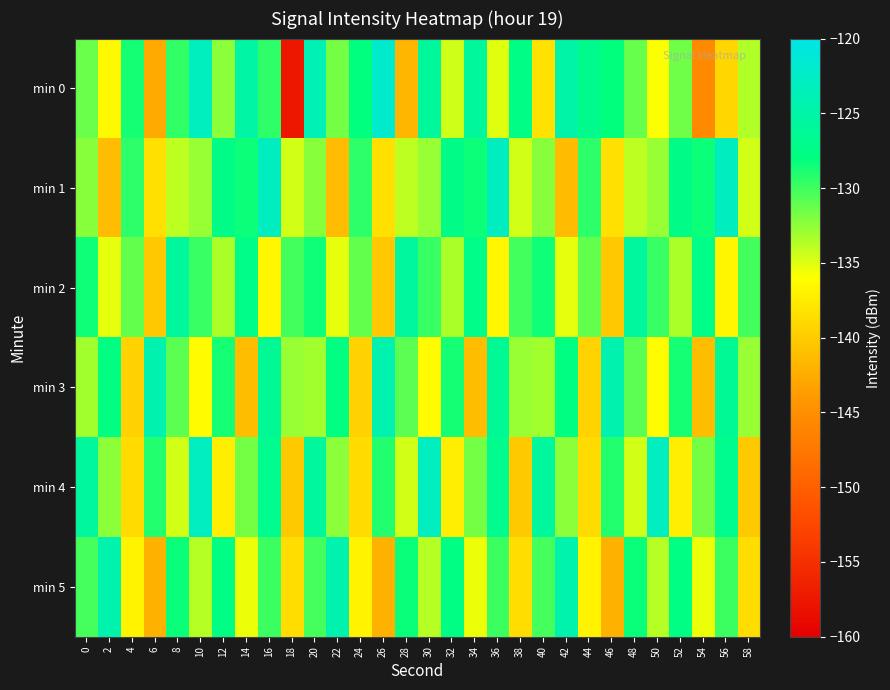

List the series in order of their peak value, highest first.

min 0, min 4, min 1, min 3, min 5, min 2